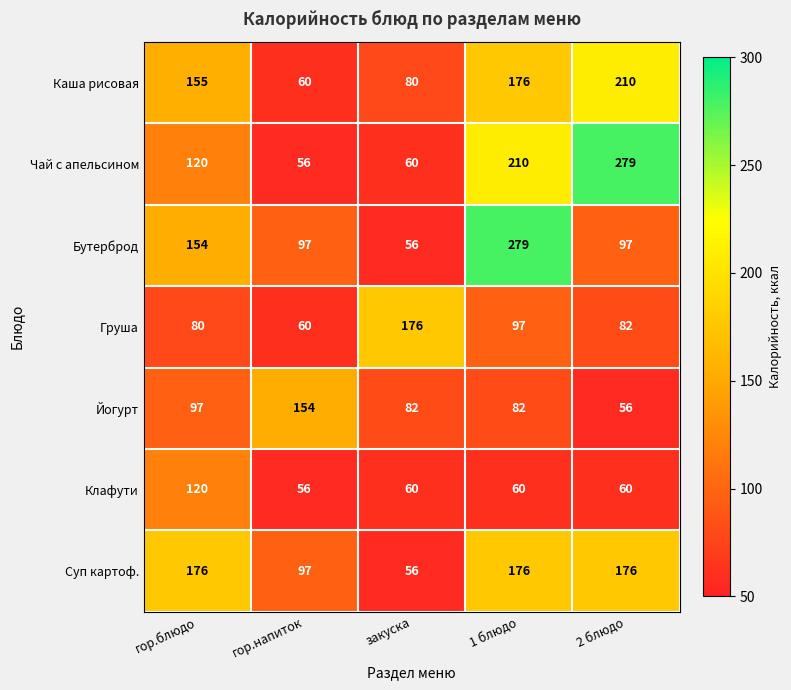

What is the sum of the Груша values at гор.напиток and закуска?

236